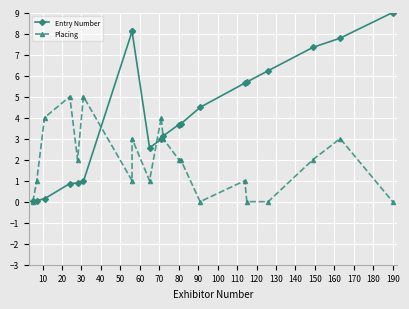

True or false: Placing and Entry Number cross at least once.

True